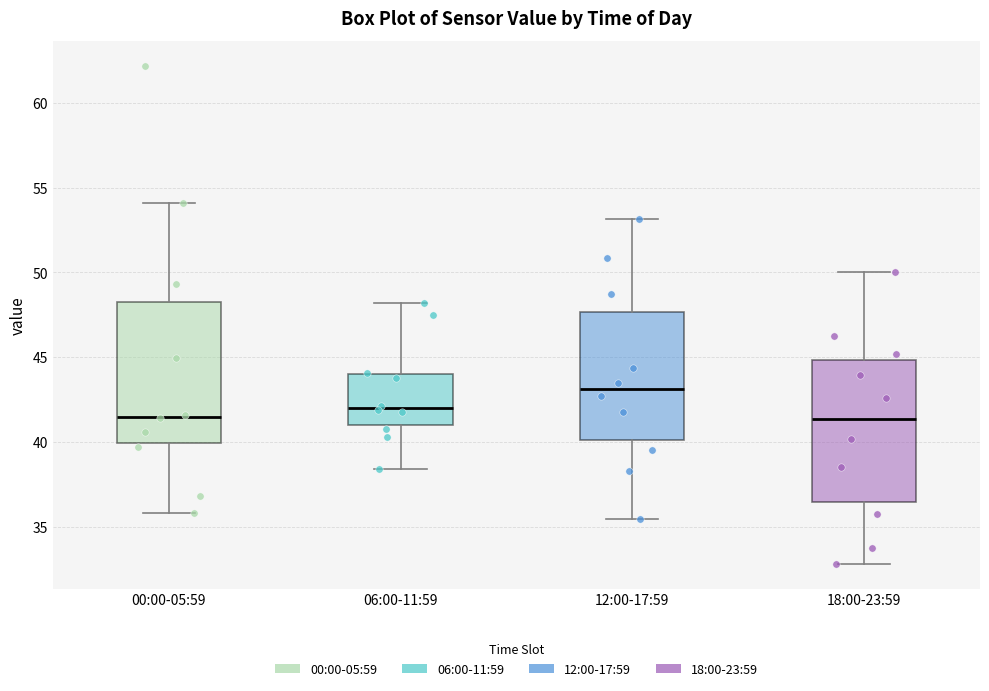

Reading left to right, transcribe this box plot: for each box, give where its median line is, the range the box spans, and where its two whiskers end, as read against the y-axis. The values are not printed on the chart, so give them approximately, as read against the axis.

00:00-05:59: median 41.5, box 40.0 to 48.5, whiskers 36.0 to 54.0
06:00-11:59: median 42.0, box 41.0 to 44.0, whiskers 38.5 to 48.0
12:00-17:59: median 43.0, box 40.0 to 47.5, whiskers 35.5 to 53.0
18:00-23:59: median 41.5, box 36.5 to 45.0, whiskers 33.0 to 50.0